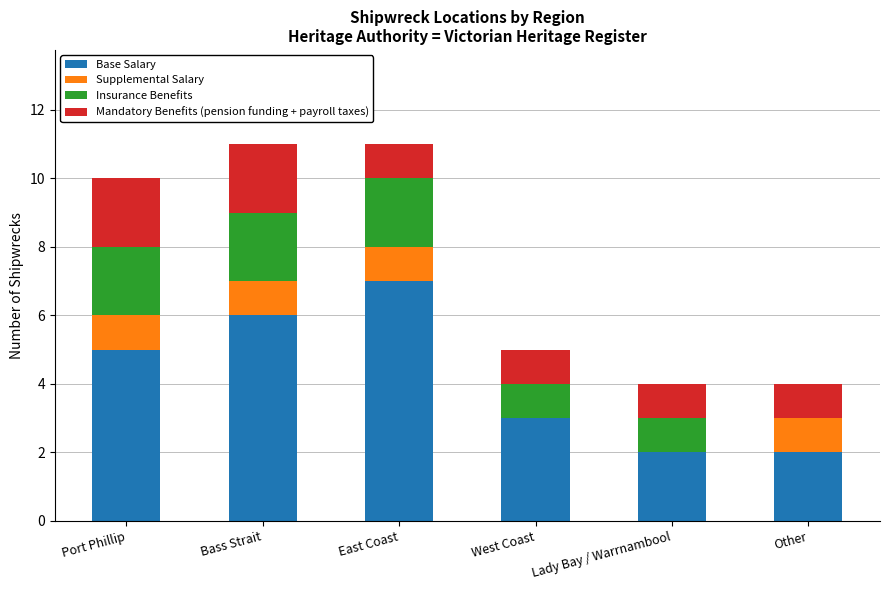

Are the bars grouped side by side (vs. stacked)?

No